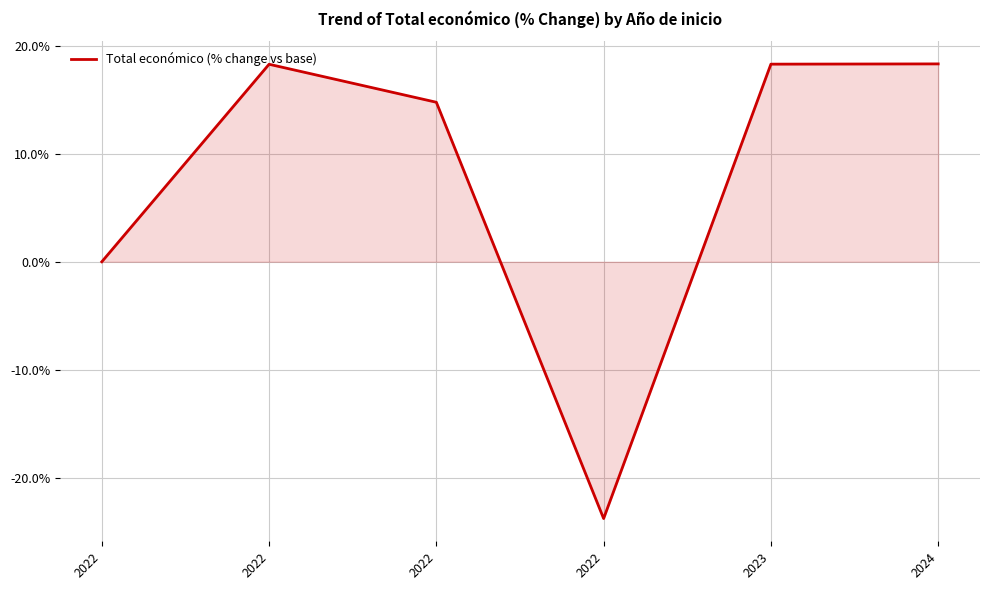

List the labels in order of value, smallest first.

2022, 2022, 2022, 2022, 2023, 2024